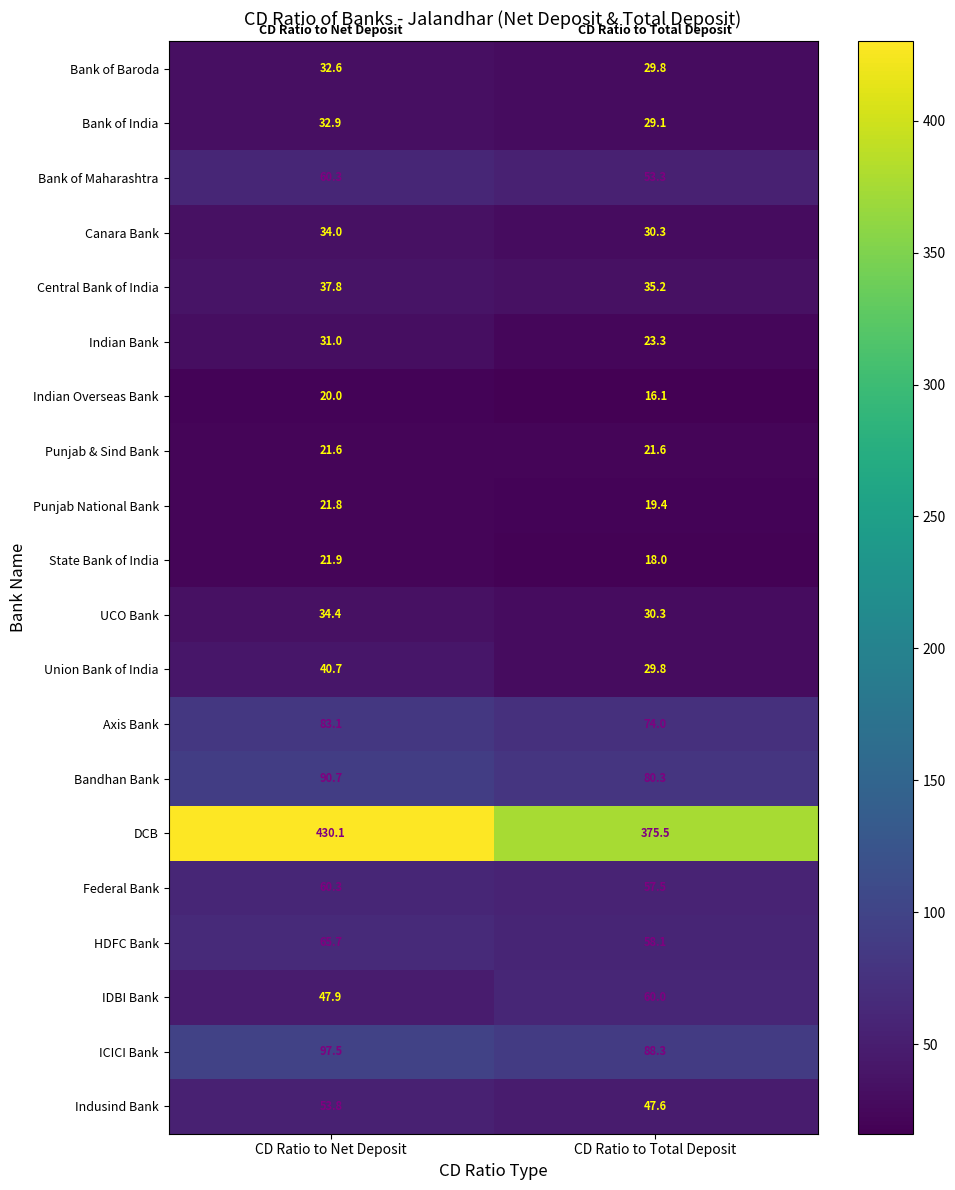

What is the average value of the Bank of Maharashtra series?

56.8